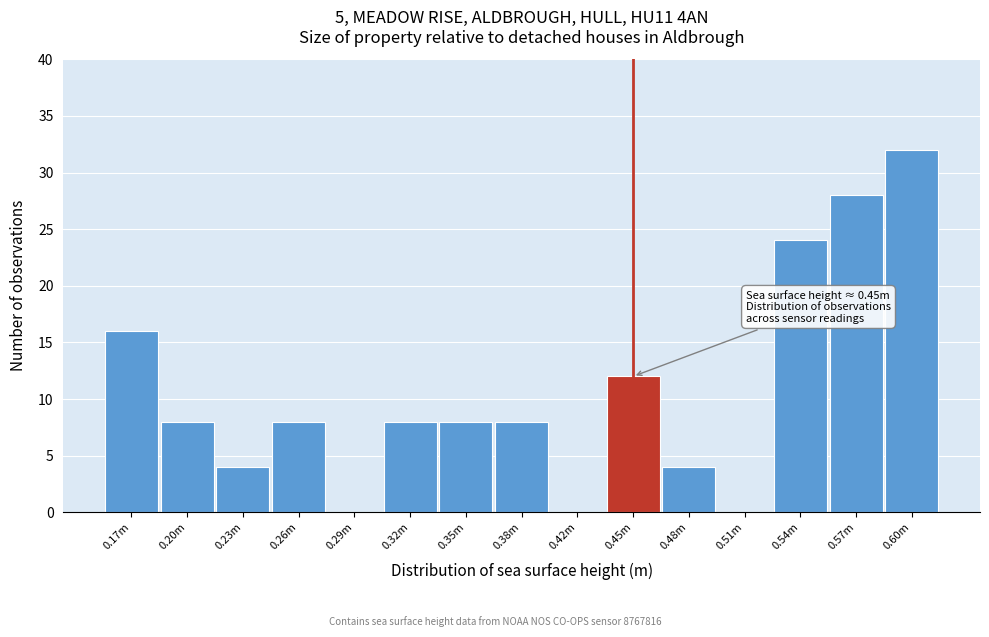

Reading left to right, extract all data points from this chart.

0.17m=16	0.20m=8	0.23m=4	0.26m=8	0.29m=0	0.32m=8	0.35m=8	0.38m=8	0.42m=0	0.45m=12	0.48m=4	0.51m=0	0.54m=24	0.57m=28	0.60m=32